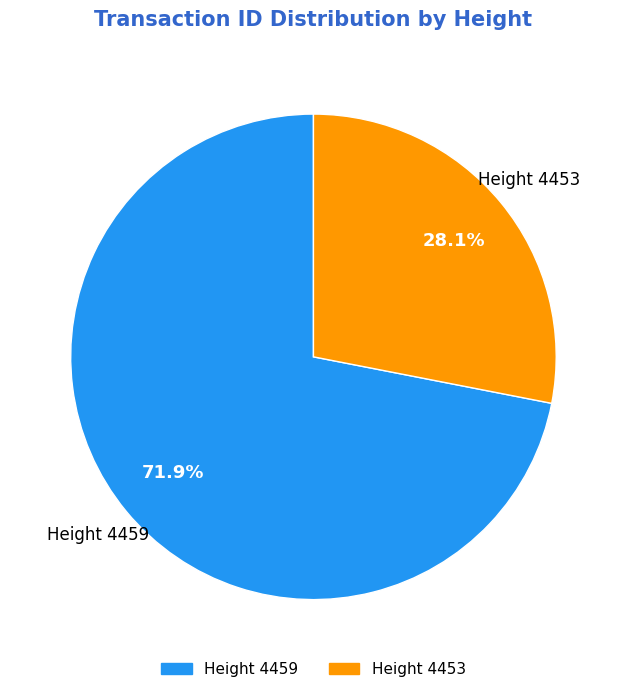

Is there a majority slice in this chart?

Yes